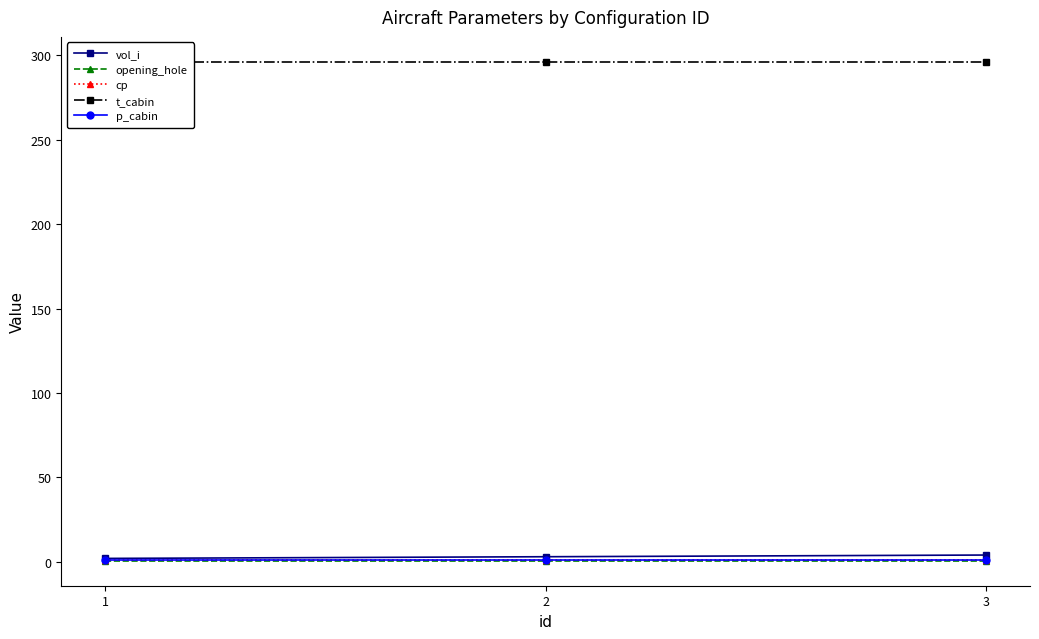

Rank the categories by cp value from highest to lowest.

1, 2, 3